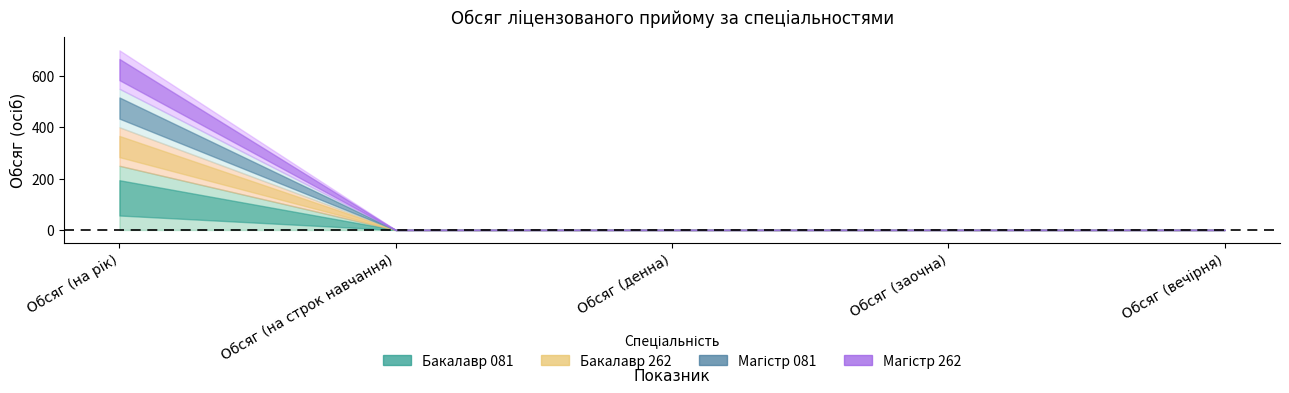

Is the value of Магістр 262 at Обсяг (заочна) greater than the value of Магістр 081 at Обсяг (денна)?

No